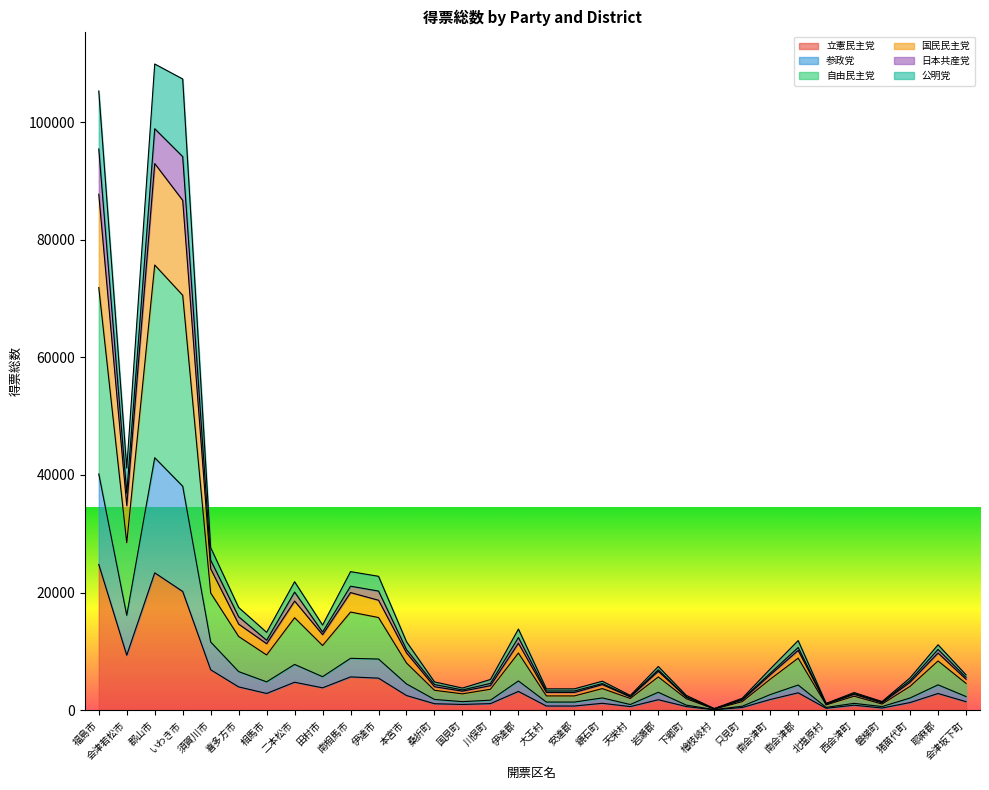

Which label corresponds to the largest value in the chart?

郡山市